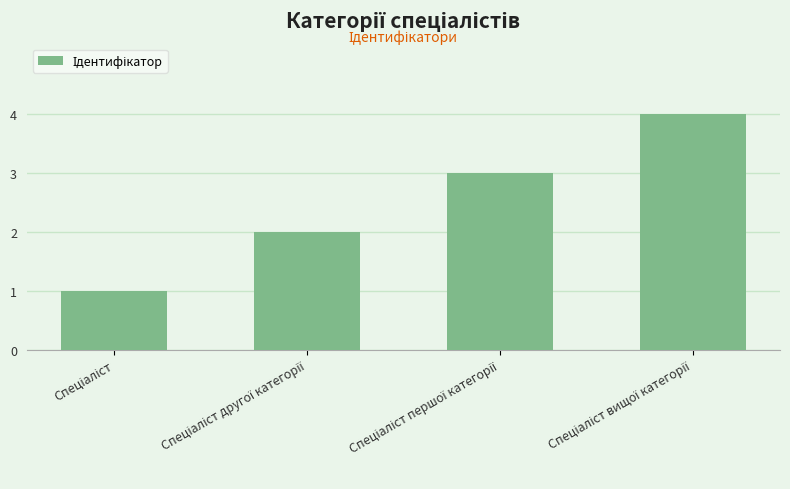

Does the chart contain stacked bars?

No